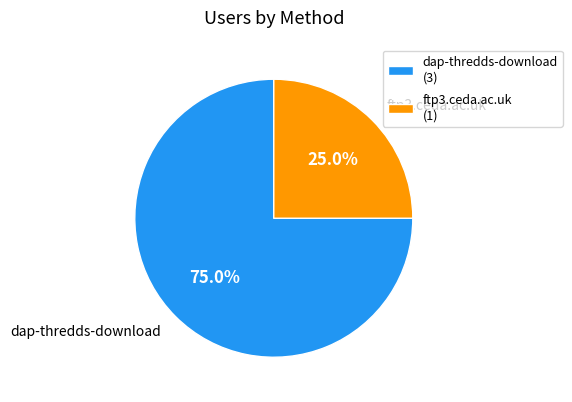

The dap-thredds-download slice represents 65% of the pie. True or false?

False